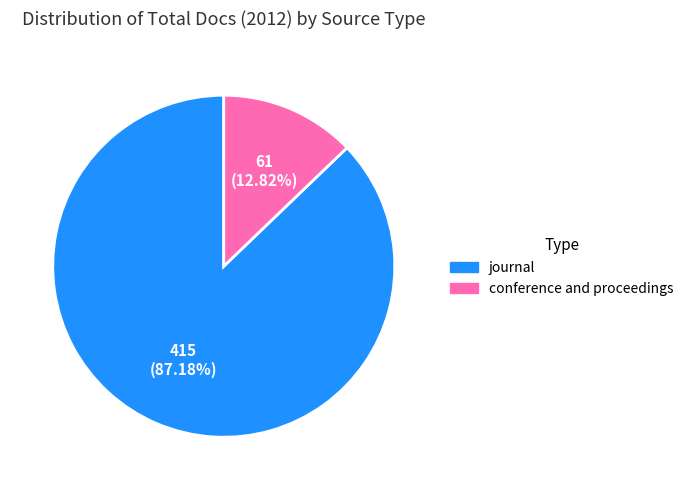

To the nearest percent, what percentage of the pie is conference and proceedings?

13%